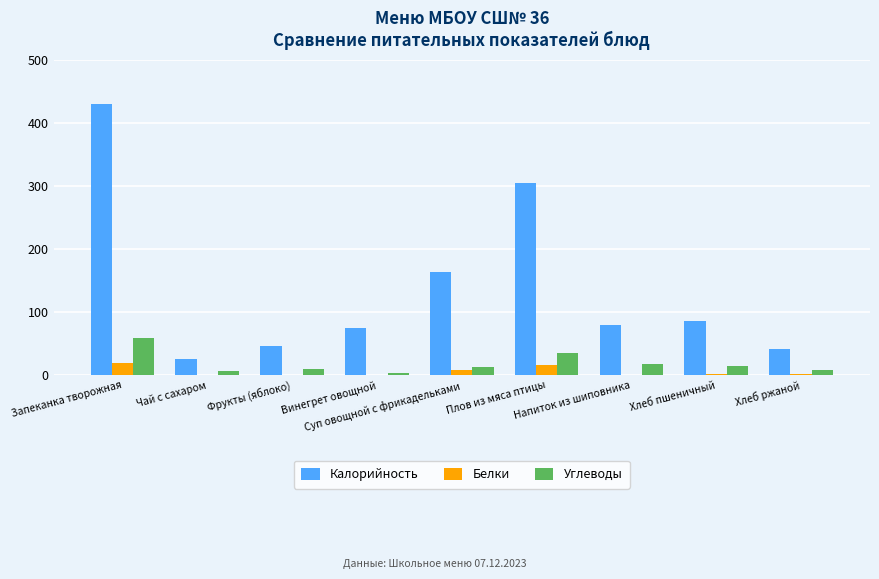

Which series has the largest total across all categories?

Калорийность